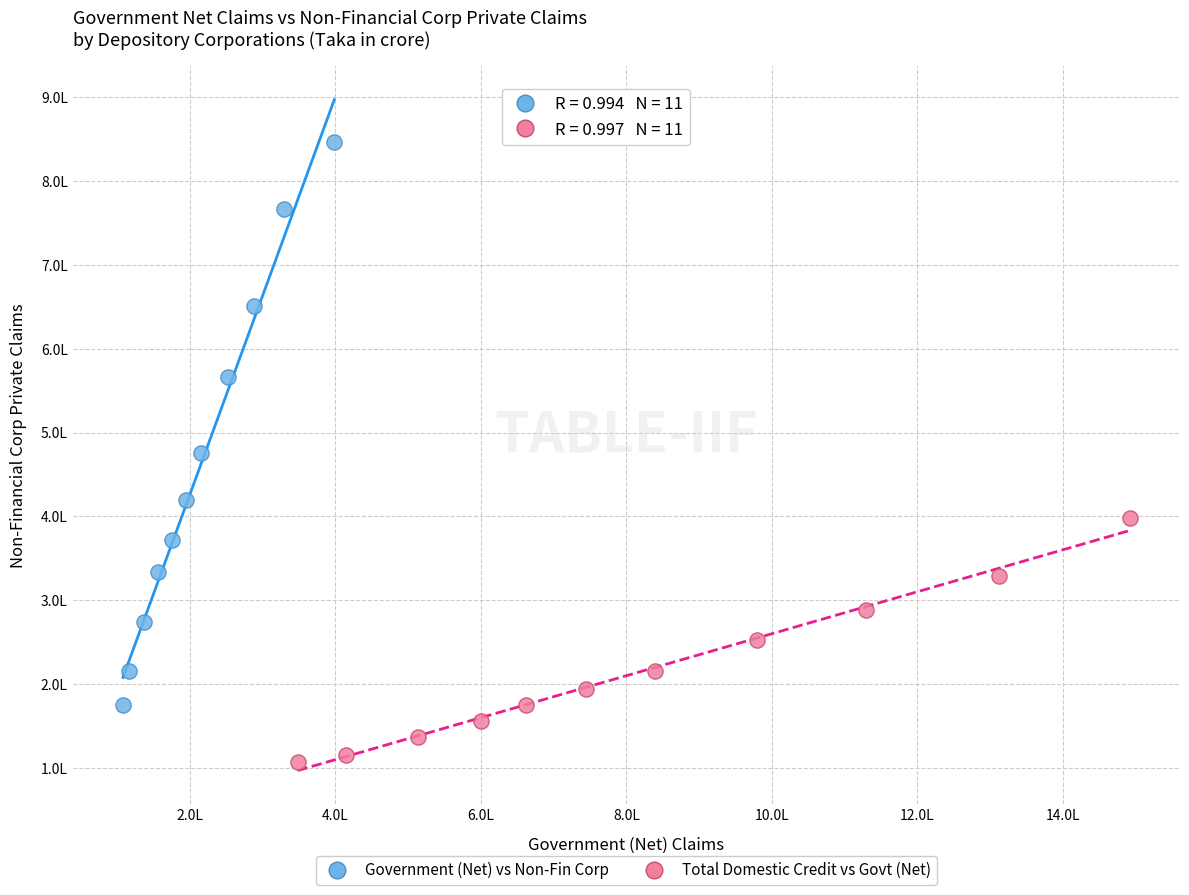

What are all the series names shown in the legend?

Government (Net) vs Non-Fin Corp, Total Domestic Credit vs Govt (Net)